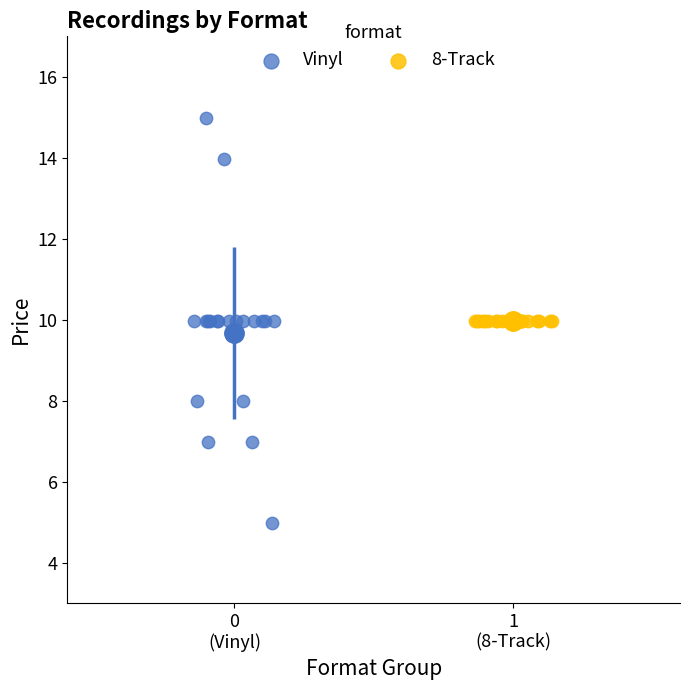

Which series reaches the maximum Y coordinate?

Vinyl